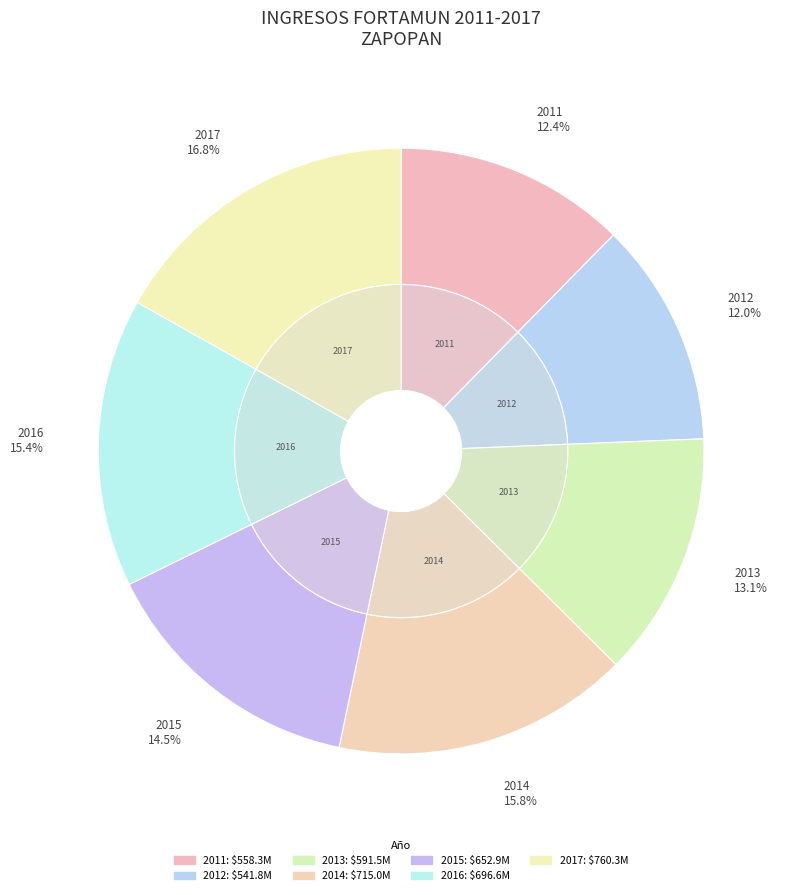

Between 2014 and 2011, which is larger?

2014